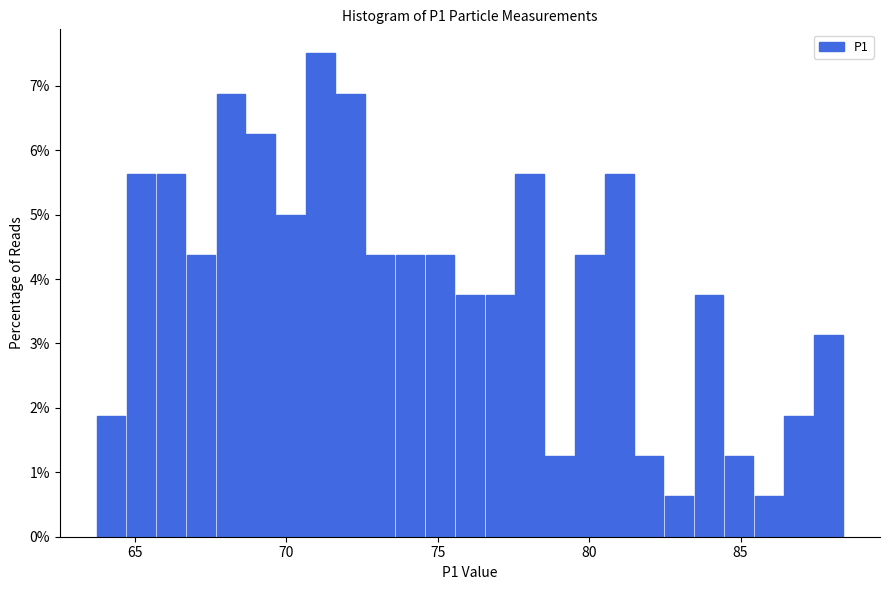

Around what value on the x-axis is the tallest bar? Give the approximate position of its centre, as read against the axis.

71.0